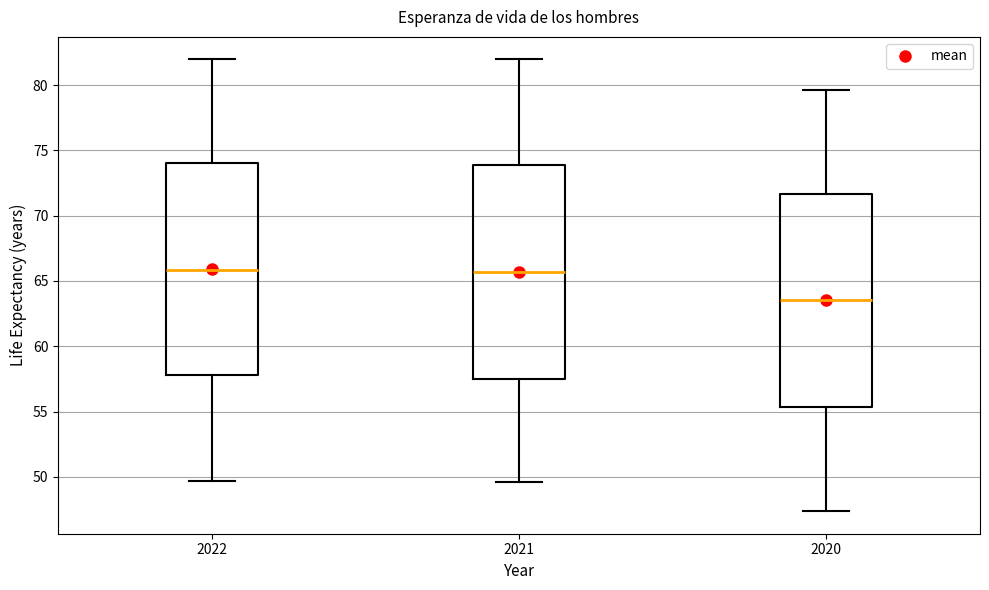

Reading left to right, read every box against the y-axis: the position of its median line, the range the box covers, and the ends of its whiskers. The values are not printed on the chart, so give them approximately, as read against the axis.

2022: median 66.0, box 58.0 to 74.0, whiskers 49.5 to 82.0
2021: median 65.5, box 57.5 to 74.0, whiskers 49.5 to 82.0
2020: median 63.5, box 55.5 to 71.5, whiskers 47.5 to 79.5